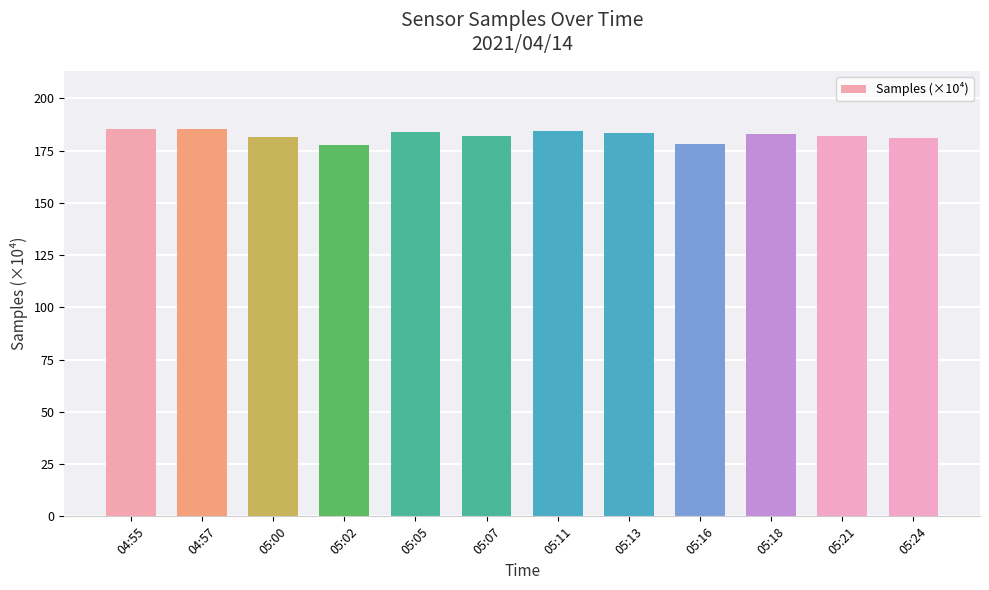

How many distinct data groups are displayed?

1